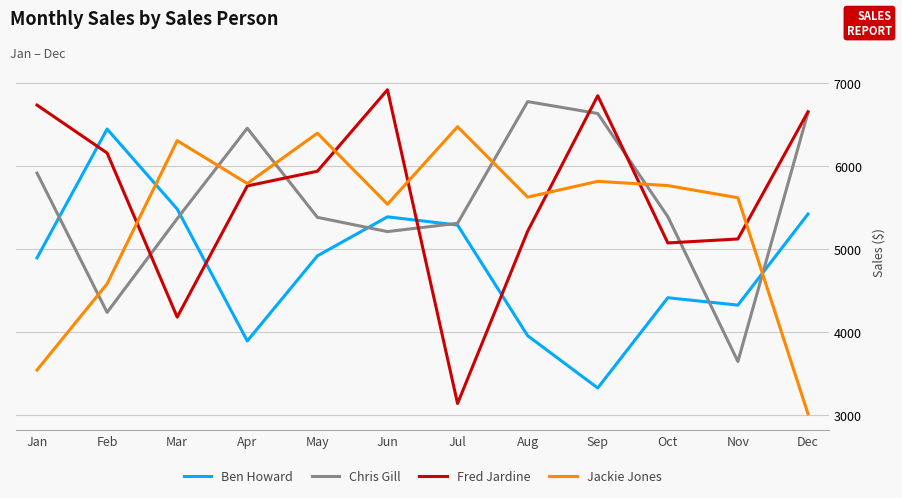

Where is the first local minimum for Jackie Jones?

Apr